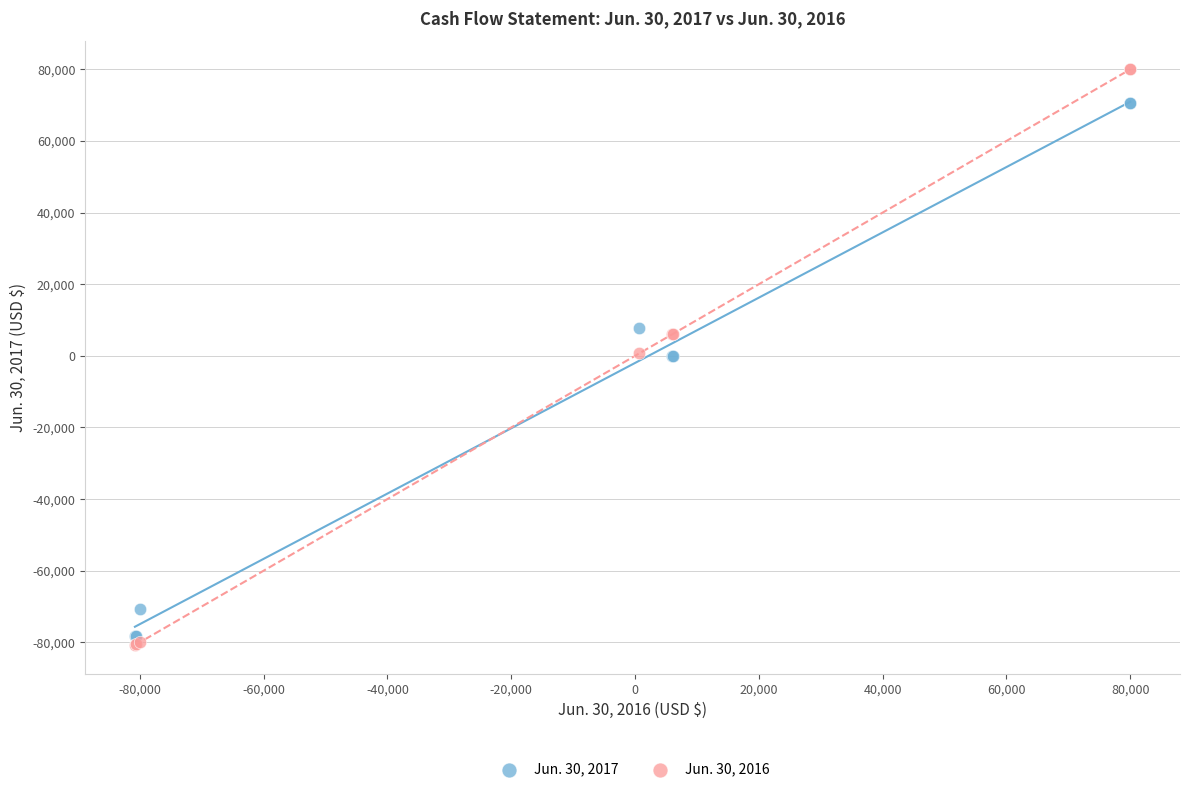

Which series contains the lowest Y value?

Jun. 30, 2016